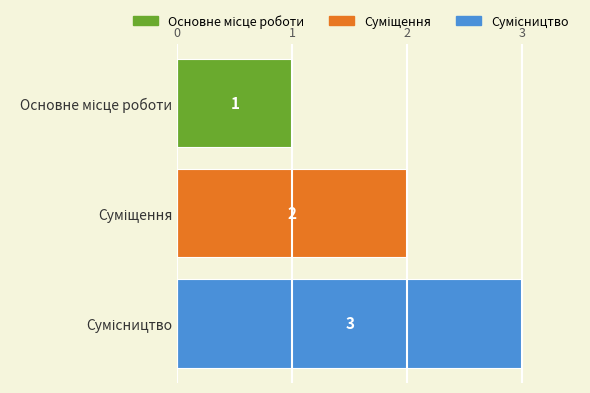

What is the sum of all values?

6